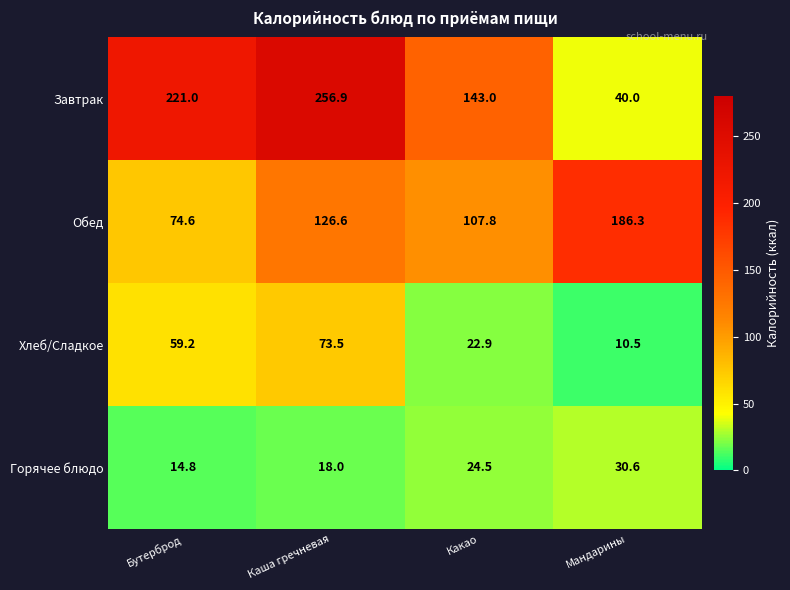

Where is Обед nearest to the value 130?

Каша гречневая